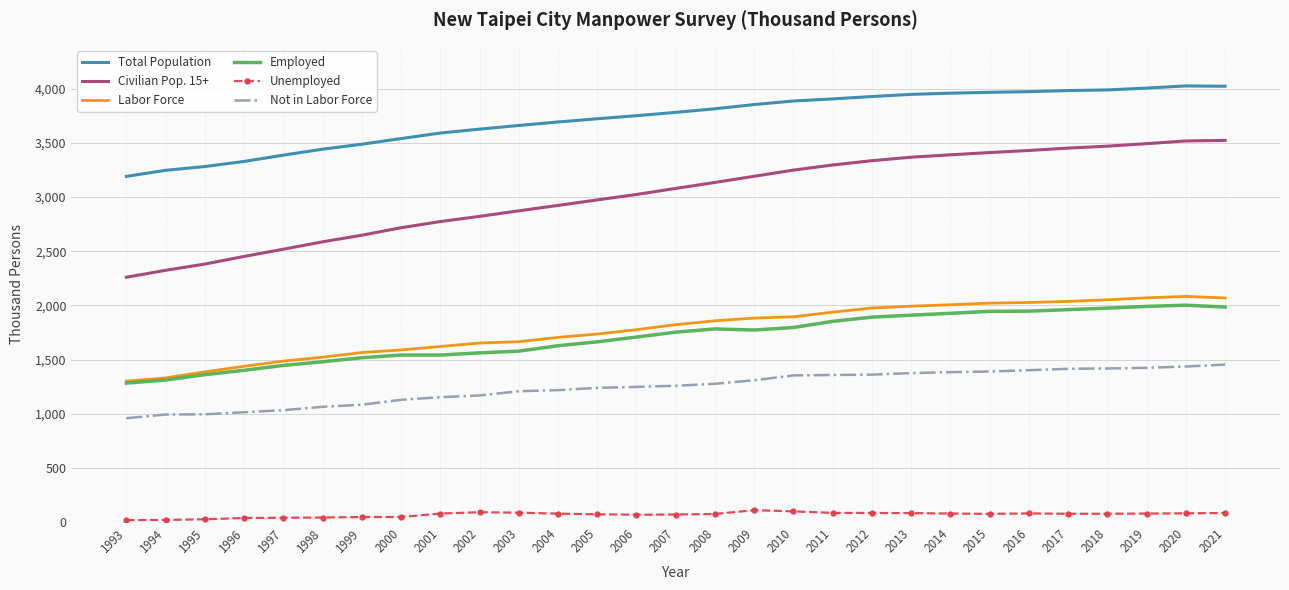

How many categories are shown in the chart?

29